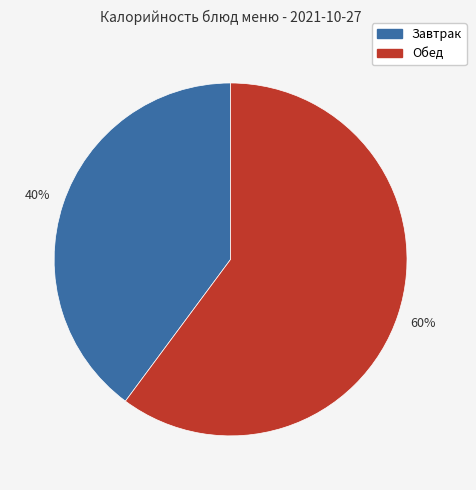

How many slices are in this pie chart?

2